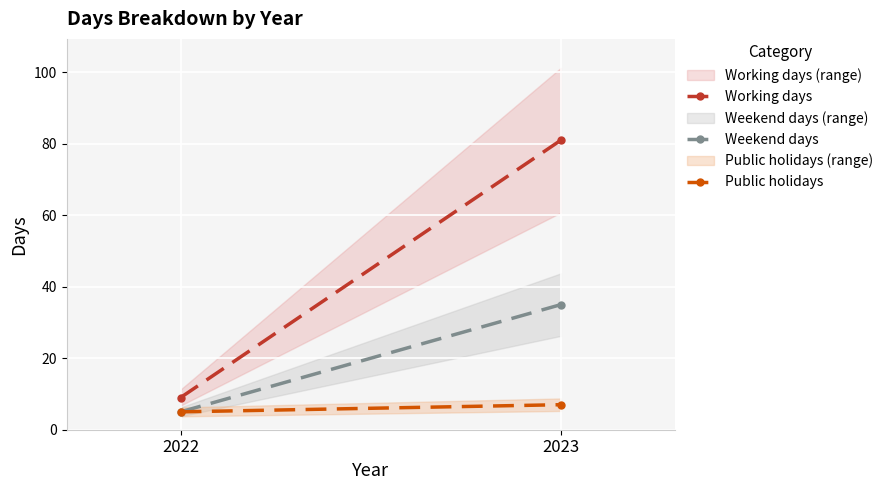

Rank the series at 2022 from highest to lowest value.

Working days, Weekend days, Public holidays